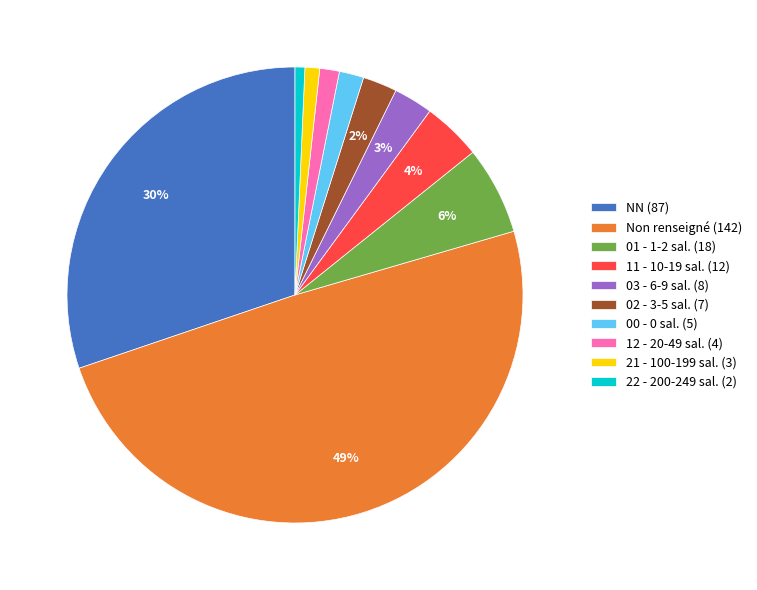

To the nearest percent, what is the average slice percentage?

10%